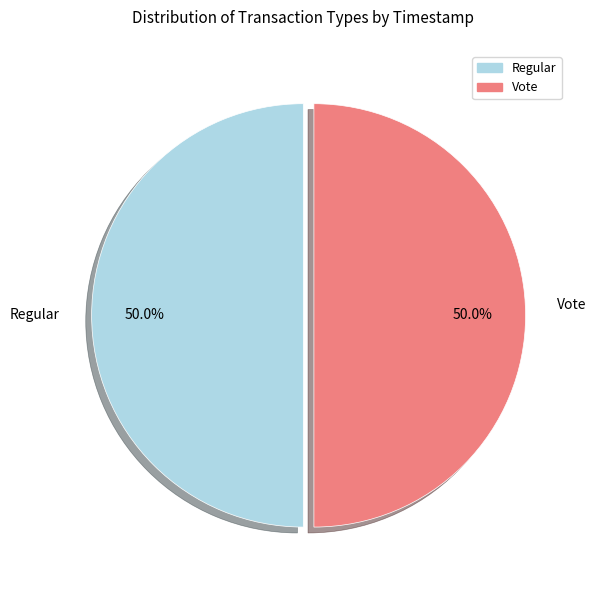

What is the ratio of the value at Regular to the value at Vote?

1.0